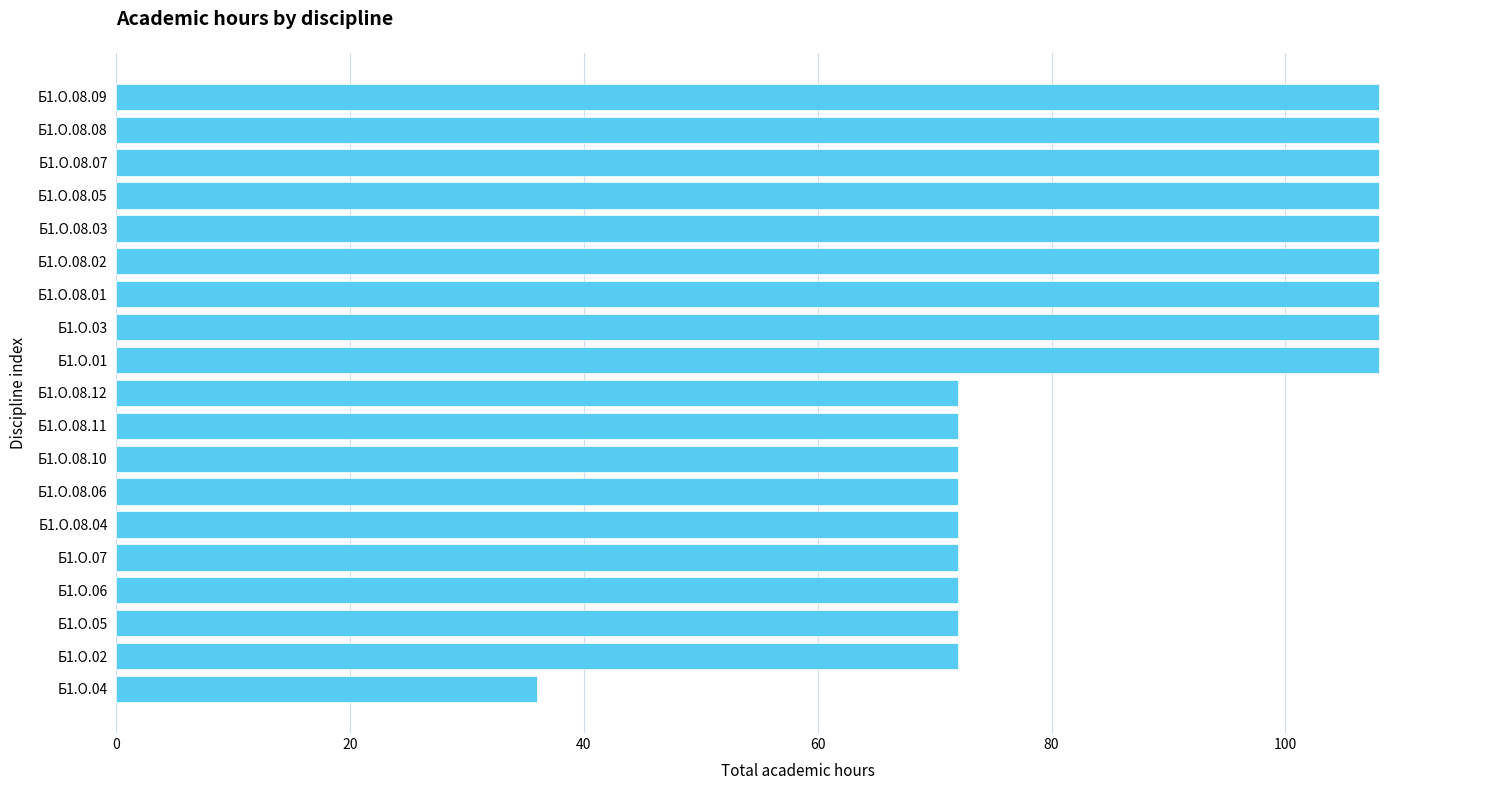

How many categories are shown in the chart?

19